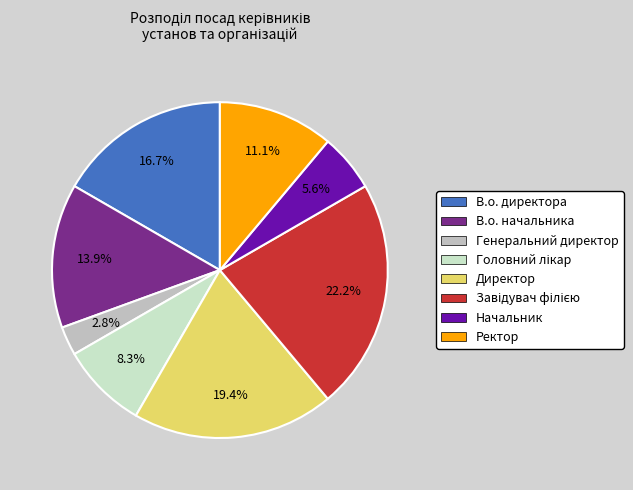

Count the number of slices in the pie.

8